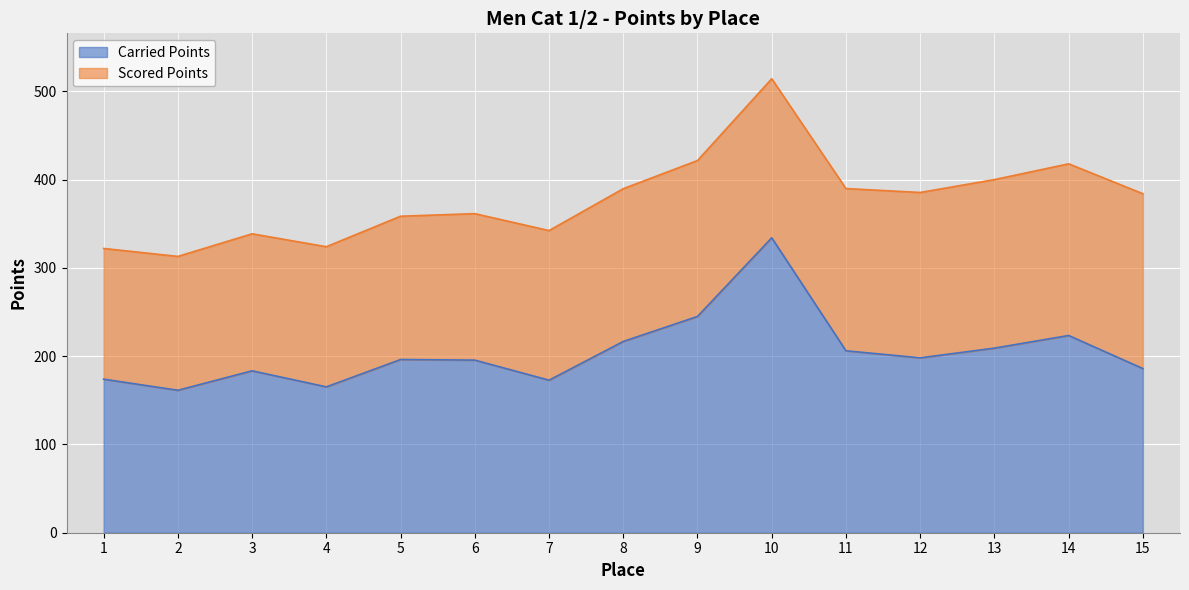

Rank the categories by value from highest to lowest.

10, 9, 14, 8, 13, 11, 12, 5, 6, 15, 3, 1, 7, 4, 2